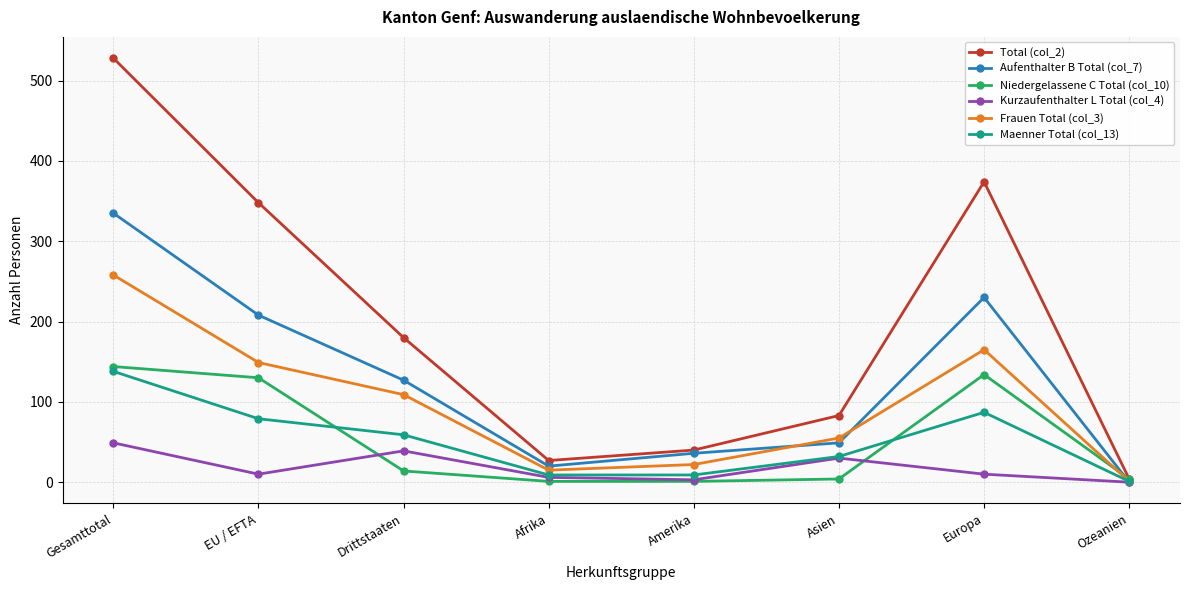

Which series has the largest range (max minus min)?

Total (col_2)